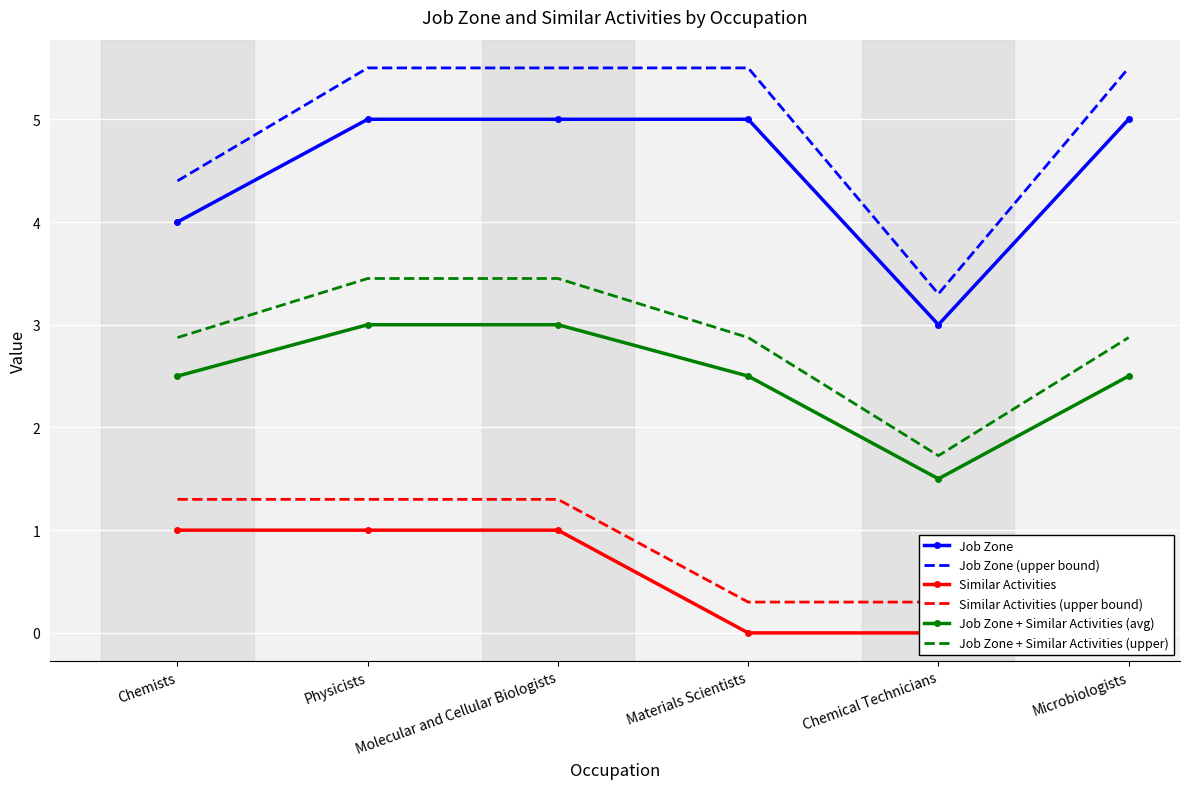

Rank the series by their maximum value, from lowest to highest.

Similar Activities, Similar Activities (upper bound), Job Zone + Similar Activities (avg), Job Zone + Similar Activities (upper), Job Zone, Job Zone (upper bound)